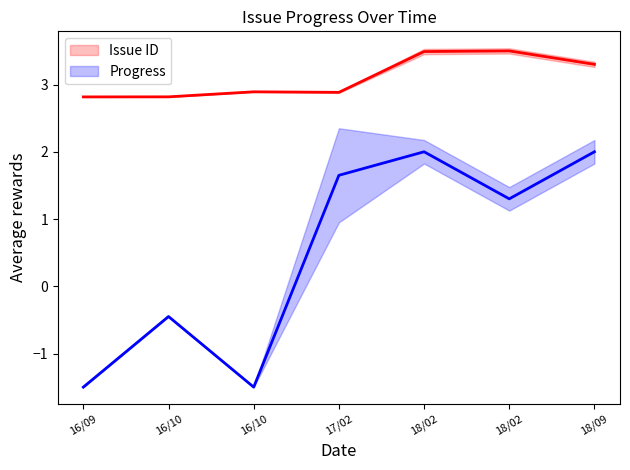

At which category does the chart reach its minimum across all series?

16/09